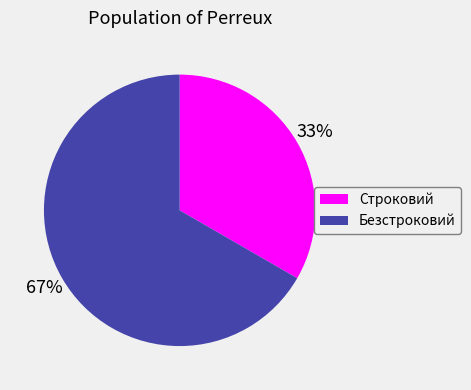

To the nearest percent, what portion does Безстроковий represent?

67%